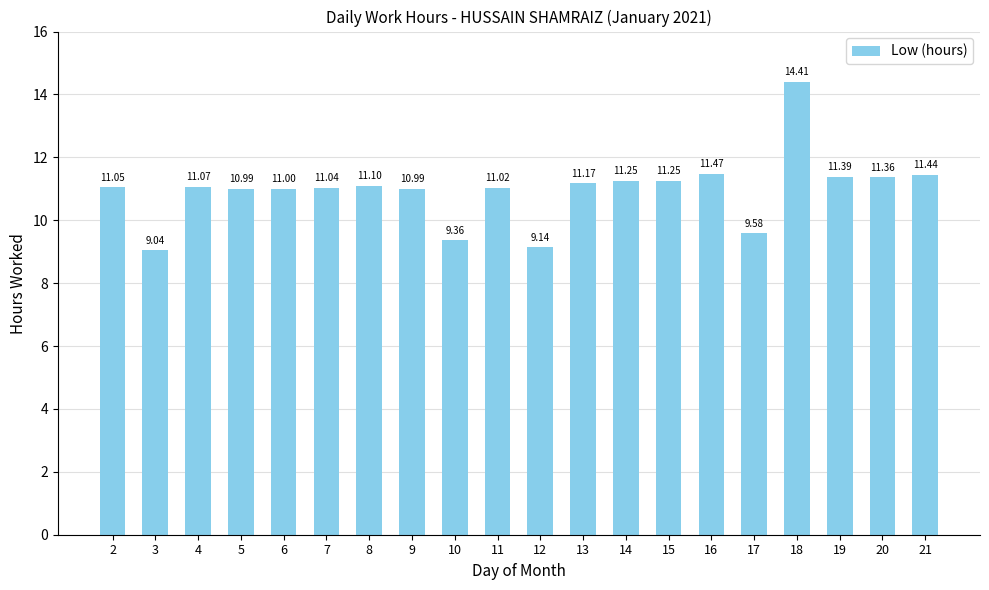

True or false: the data shows 17.3 at 13.

False